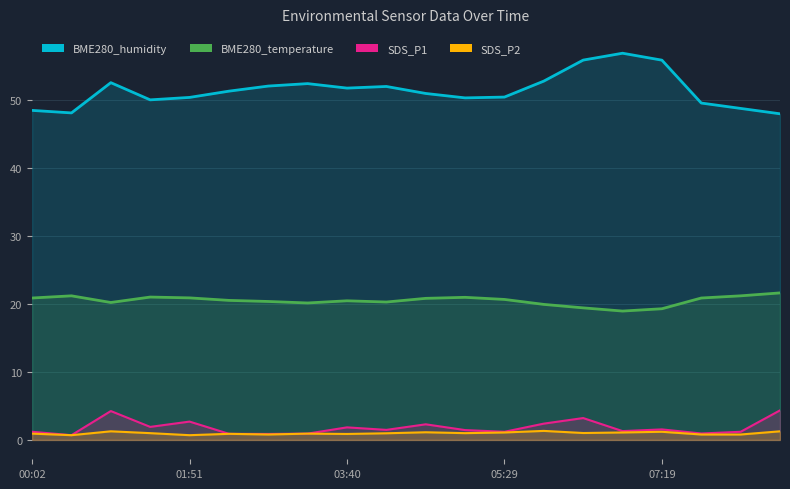

Which series changed the most between 01:23 and 08:41?

SDS_P1